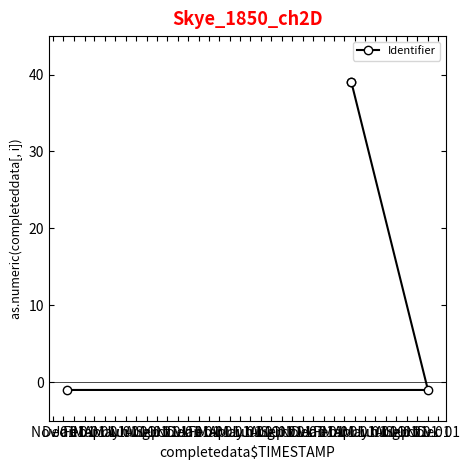

Between Nov 01 and Feb 01, which is larger?

Feb 01